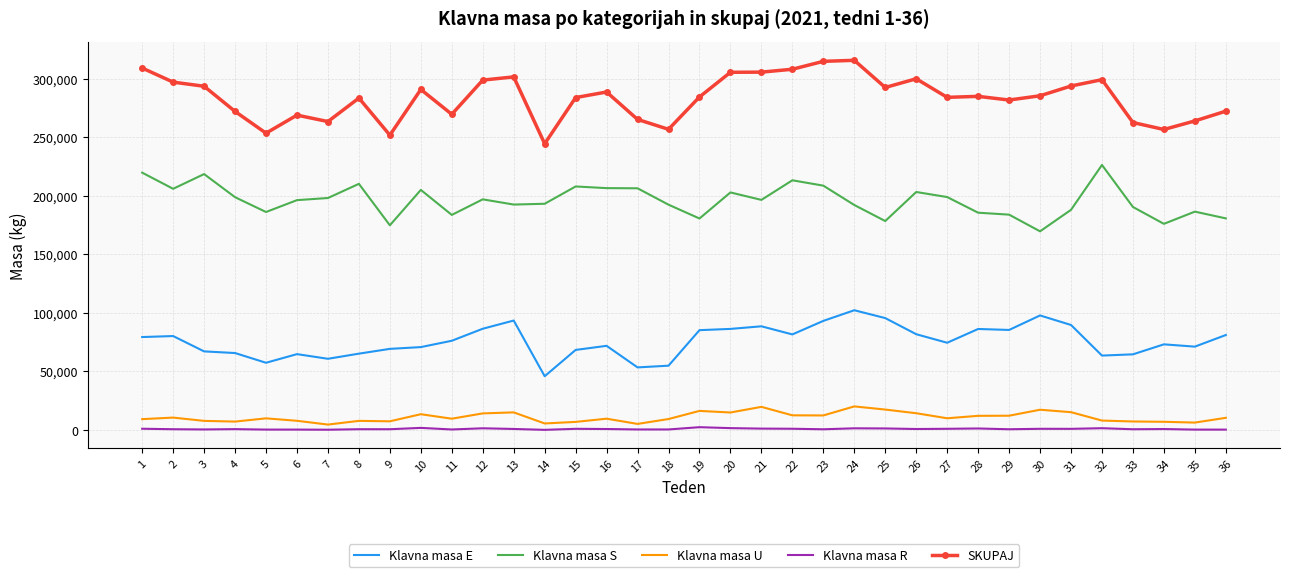

Is the value of Klavna masa R at 26 greater than the value of Klavna masa S at 23?

No